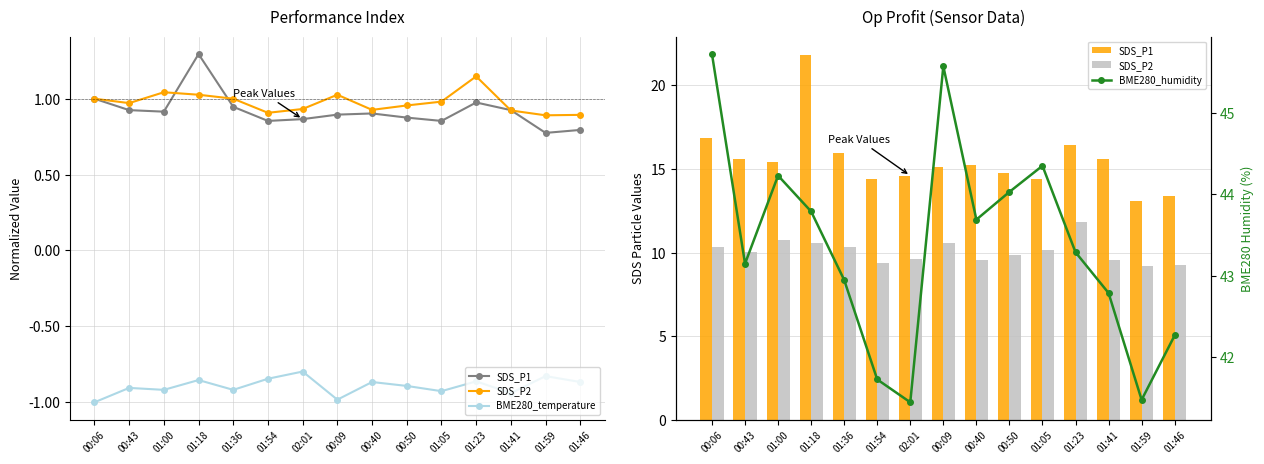

What are all the series names shown in the legend?

SDS_P1, SDS_P2, BME280_temperature, BME280_humidity